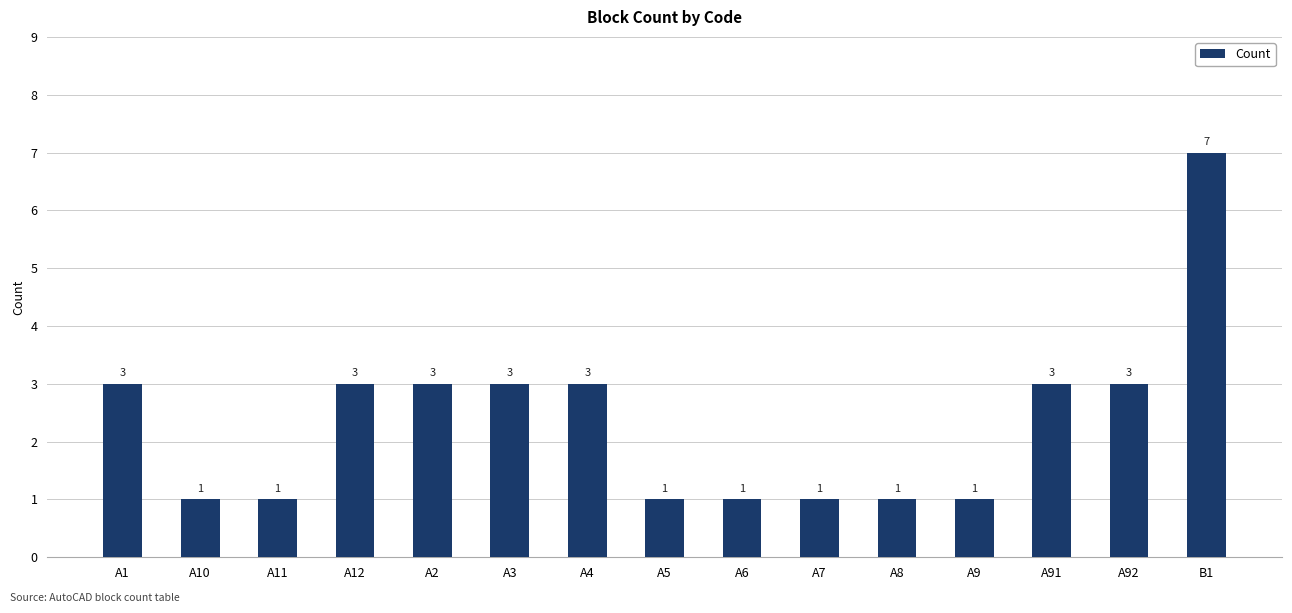

What is the label of the 7th bar from the left?

A4